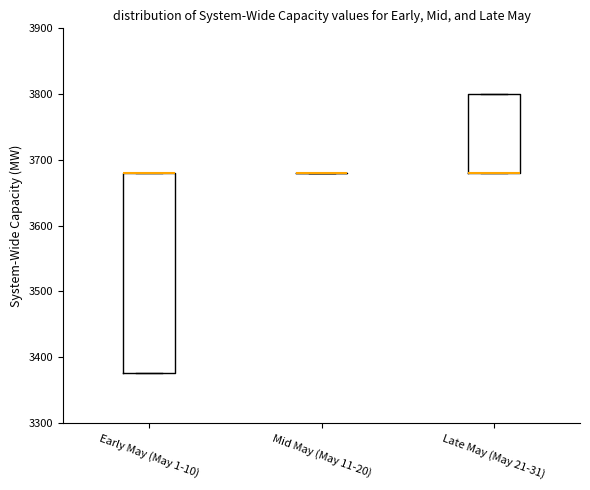

Which box is the tallest, from its lower edge to its upper edge?

Early May (May 1-10)